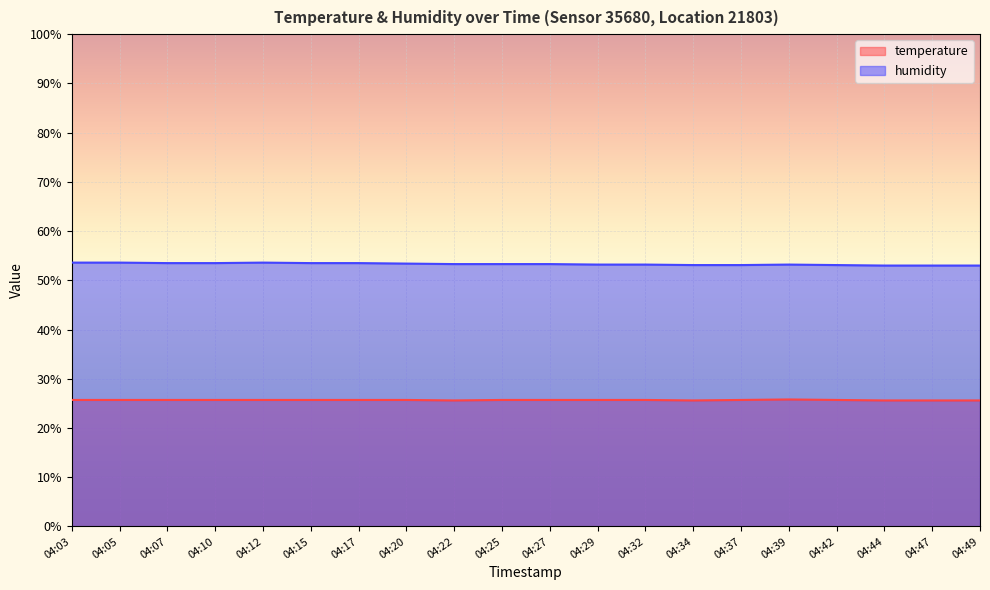

What is the smallest value displayed?

25.6